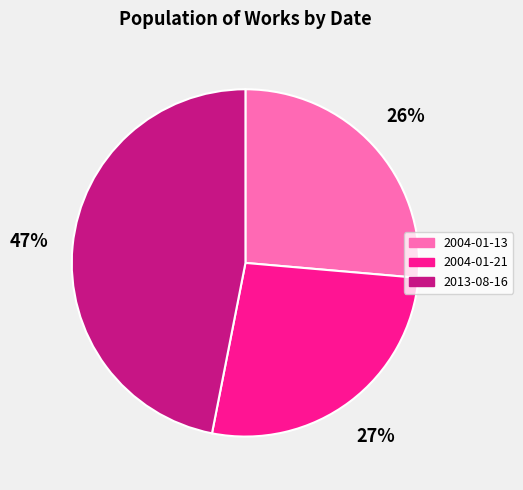

How many slices are in this pie chart?

3